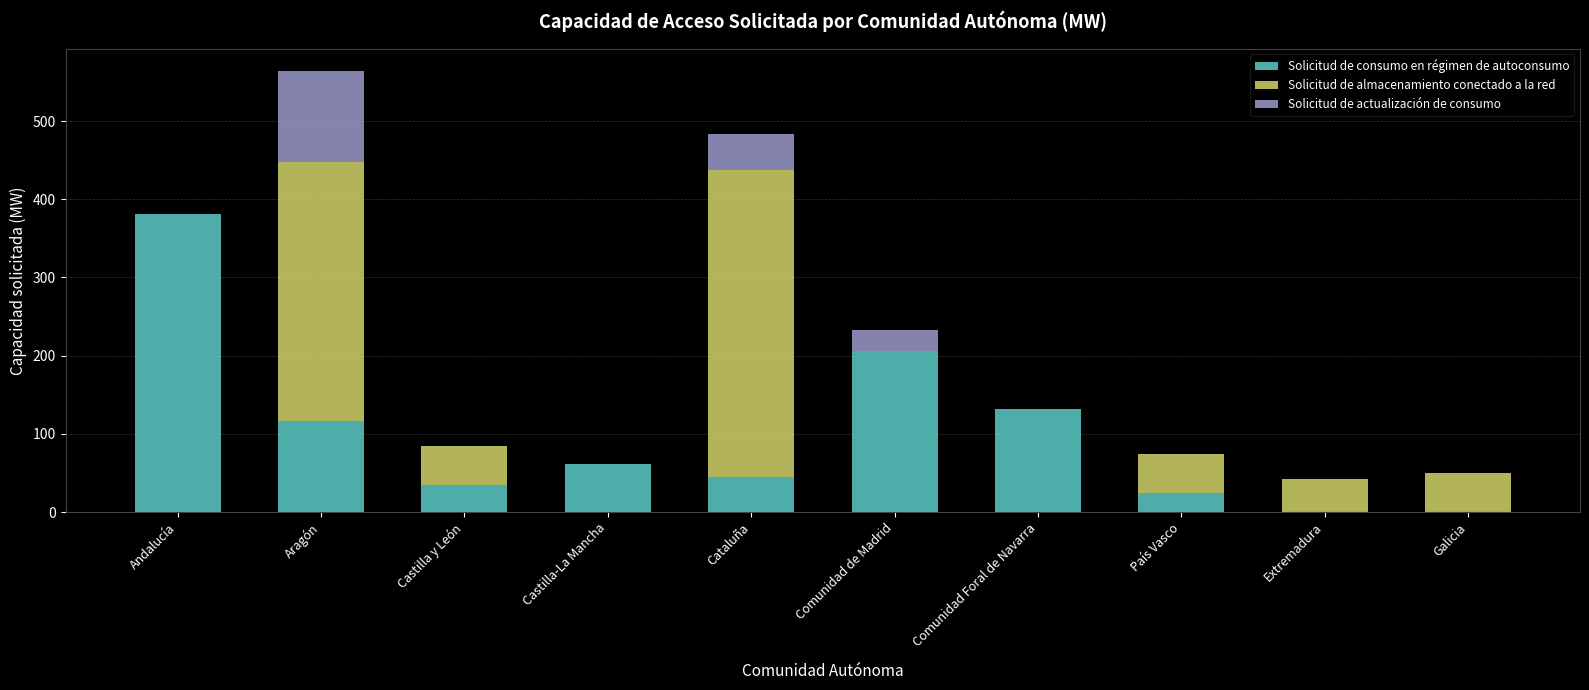

Reading left to right, transcribe the values for Solicitud de consumo en régimen de autoconsumo.

Andalucía=381.0	Aragón=116.9	Castilla y León=35.0	Castilla-La Mancha=61.9	Cataluña=45.0	Comunidad de Madrid=206.6	Comunidad Foral de Navarra=132.0	País Vasco=25.0	Extremadura=0.0	Galicia=0.0